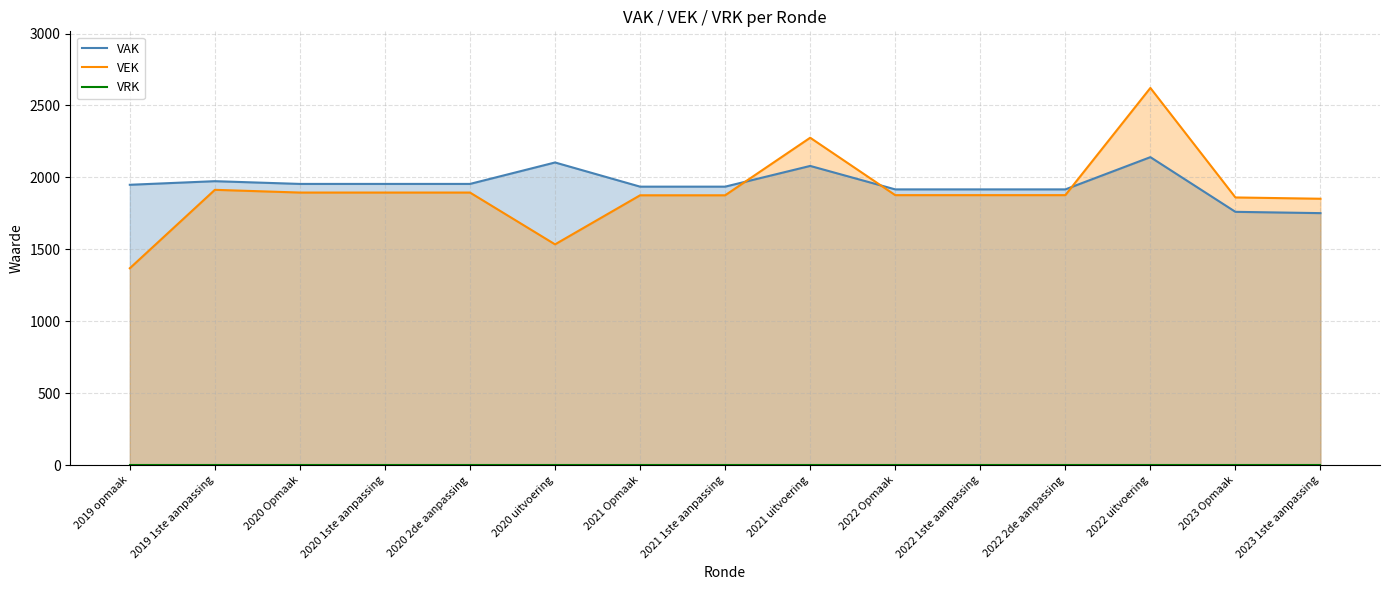

What is the spread (max minus min) of values at 2021 1ste aanpassing?

1936